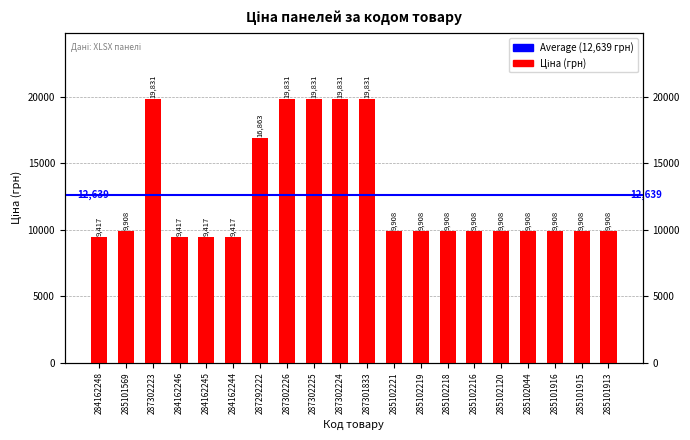

Rank the categories by value from highest to lowest.

287302223, 287302226, 287302225, 287302224, 287301833, 287292222, 285101569, 285102221, 285102219, 285102218, 285102216, 285102120, 285102044, 285101916, 285101915, 285101913, 284162248, 284162246, 284162245, 284162244